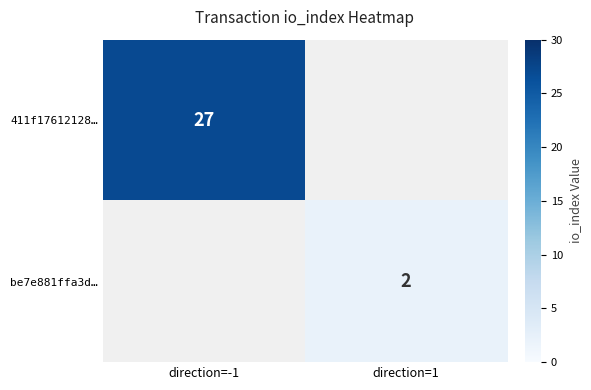

Is it true that be7e881ffa3d… equals 2 at direction=1?

True